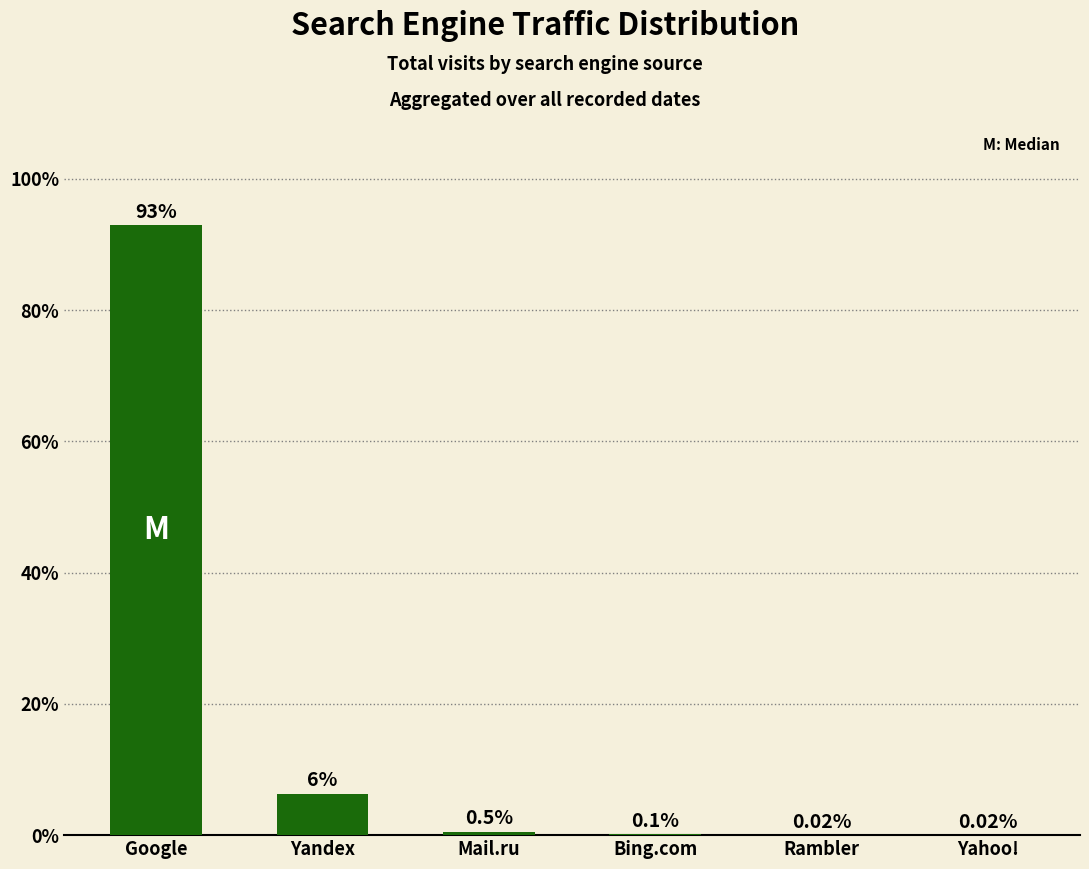

Which category has the highest value across all series?

Google